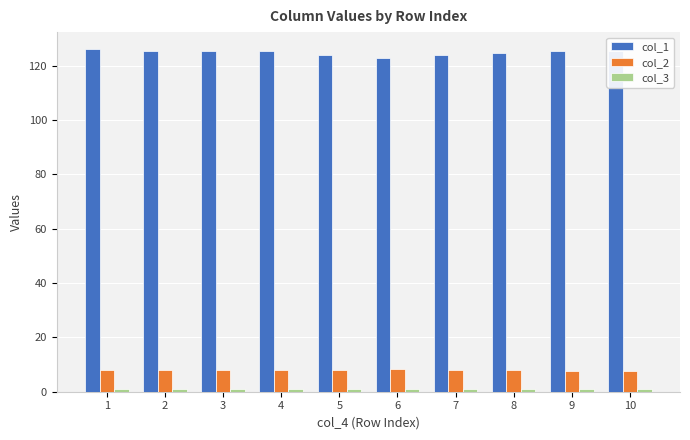

What is the value of the col_1 bar at the 5th from the left?

124.0